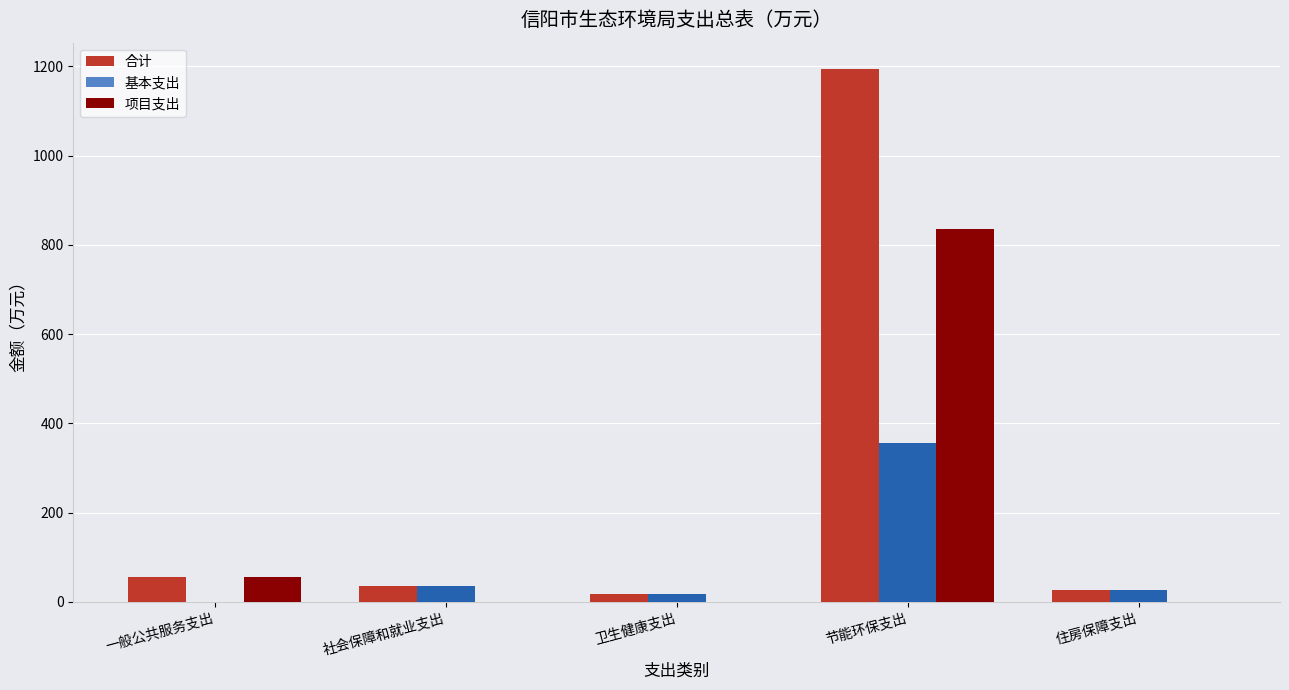

Does the chart contain stacked bars?

No